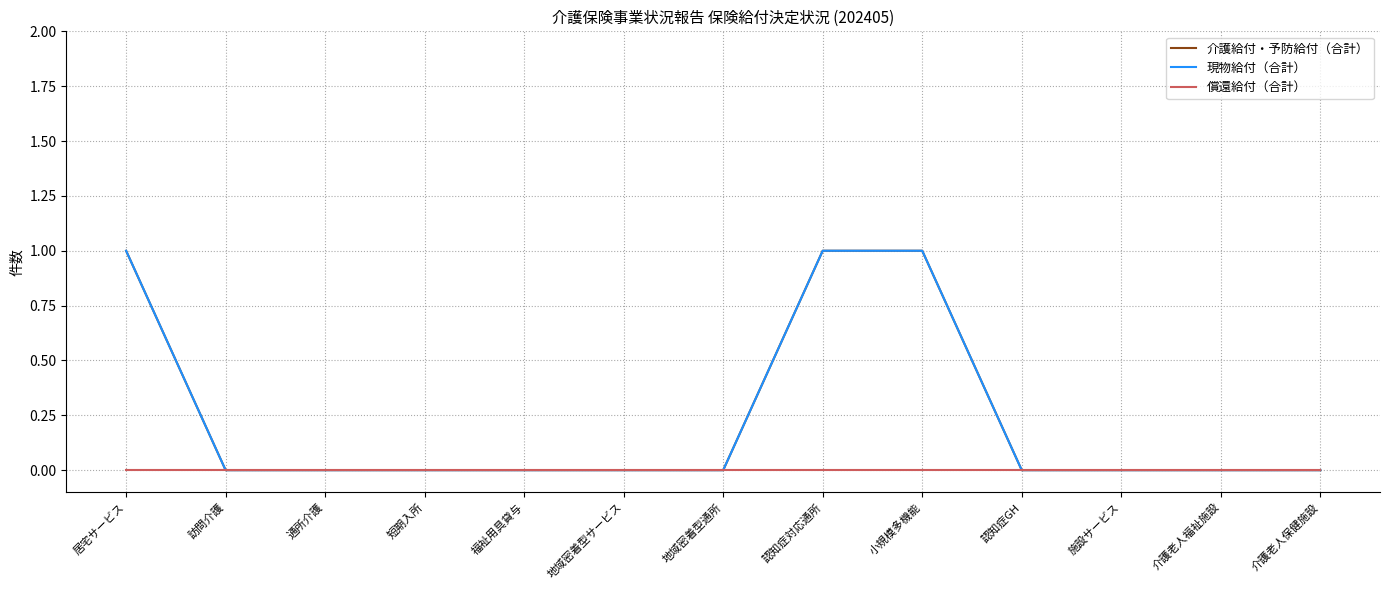

Which label corresponds to the smallest value in the chart?

訪問介護